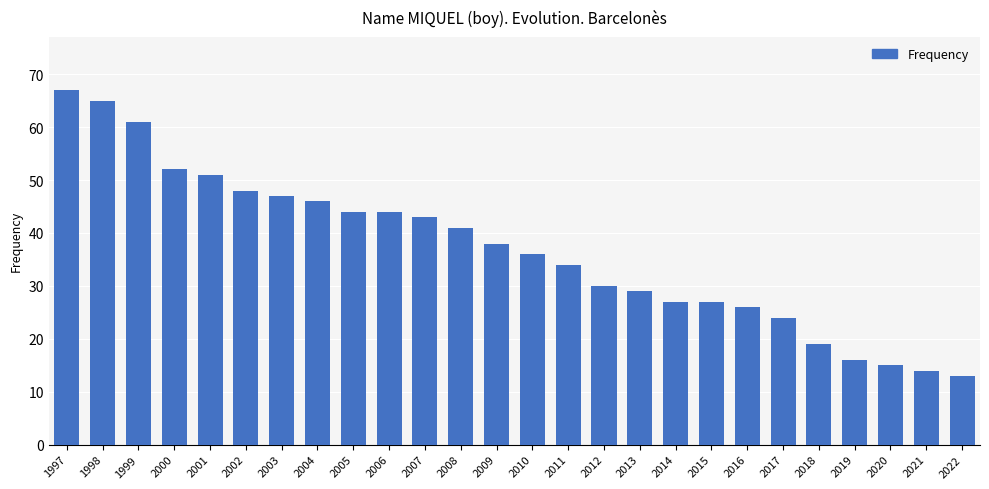

Reading left to right, extract all data points from this chart.

67	65	61	52	51	48	47	46	44	44	43	41	38	36	34	30	29	27	27	26	24	19	16	15	14	13